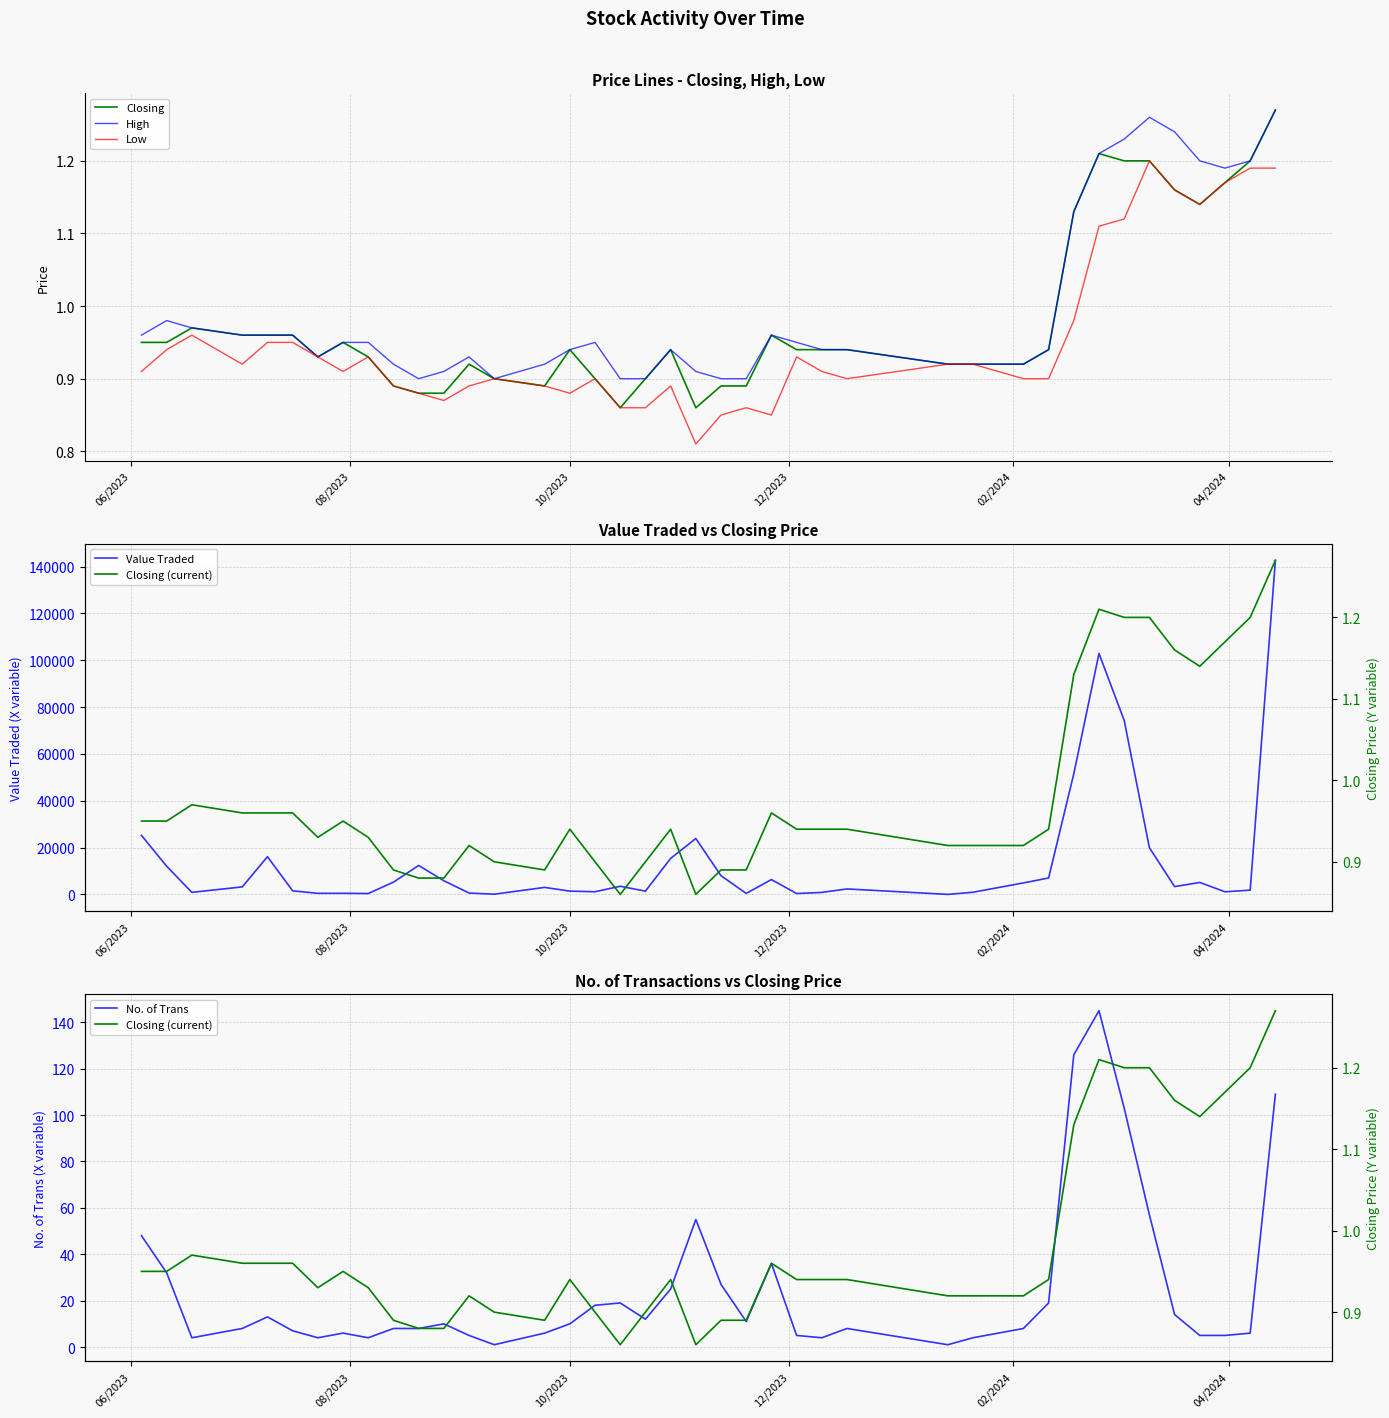

What is the maximum value for Value Traded?

142676